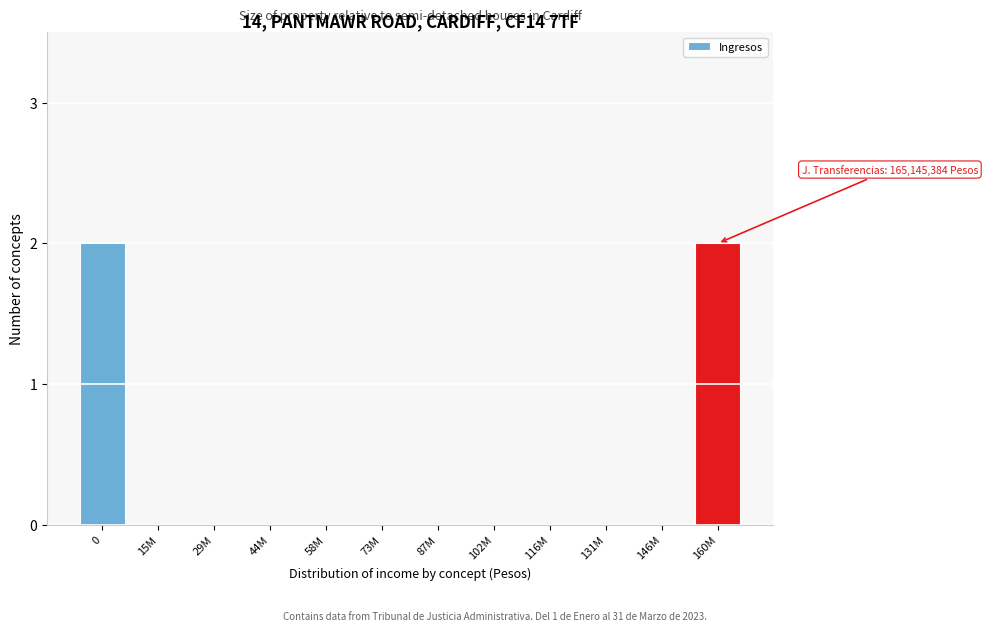

Reading right to left, what are all the values shown in this chart?

160M=2	146M=0	131M=0	116M=0	102M=0	87M=0	73M=0	58M=0	44M=0	29M=0	15M=0	0=2